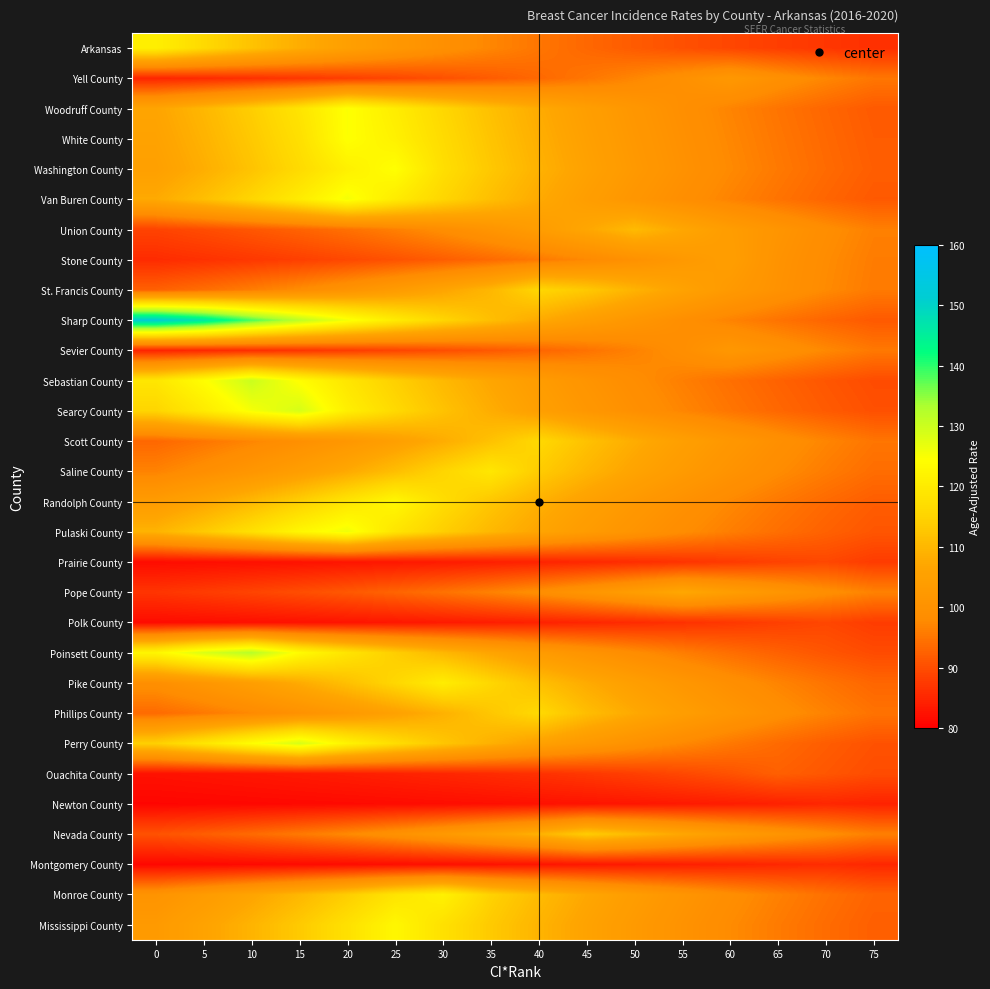

At which category is the sum across all series the highest?

20